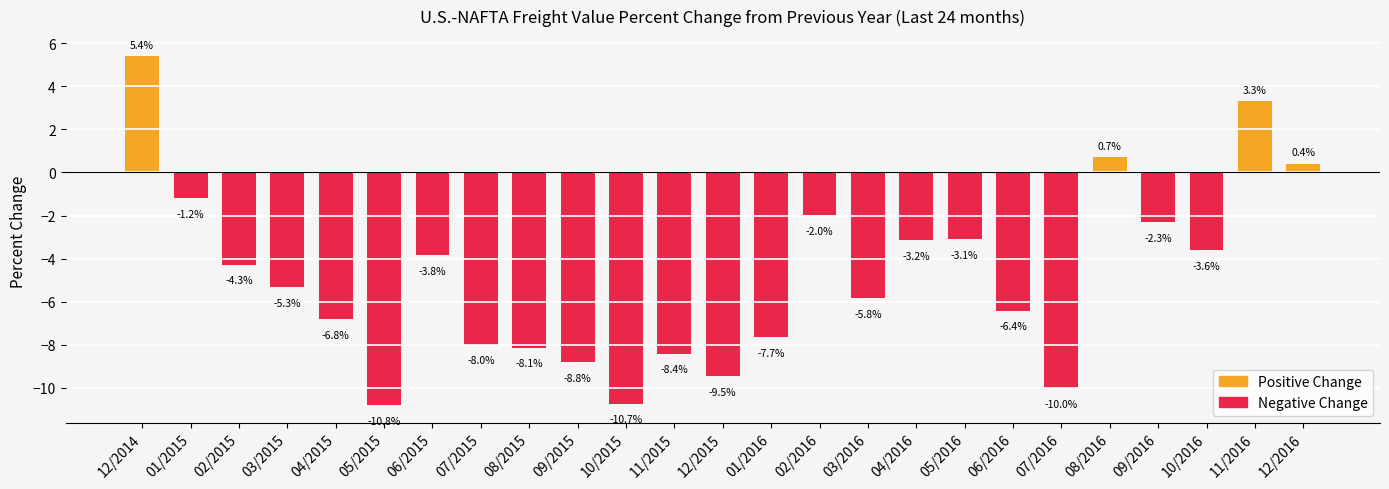

How many positive values are there?

4